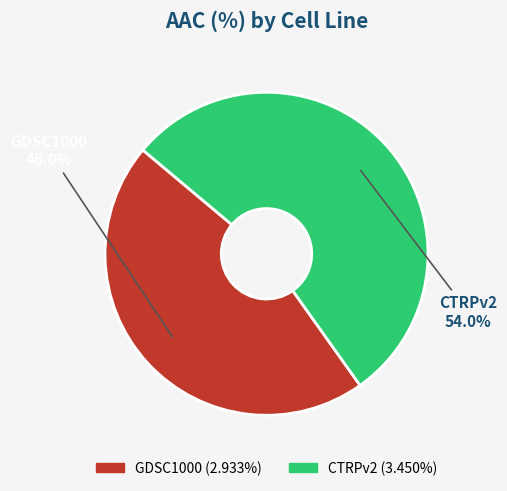

Count the number of slices in the pie.

2